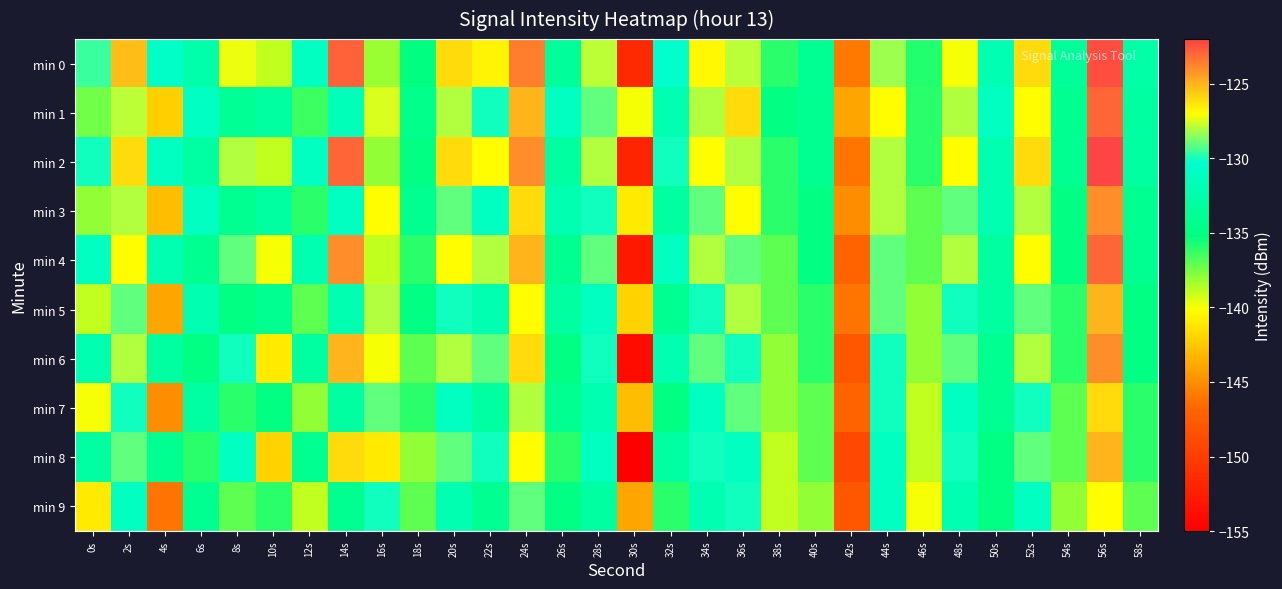

What is the total value across all series at 38s?

-1371.0